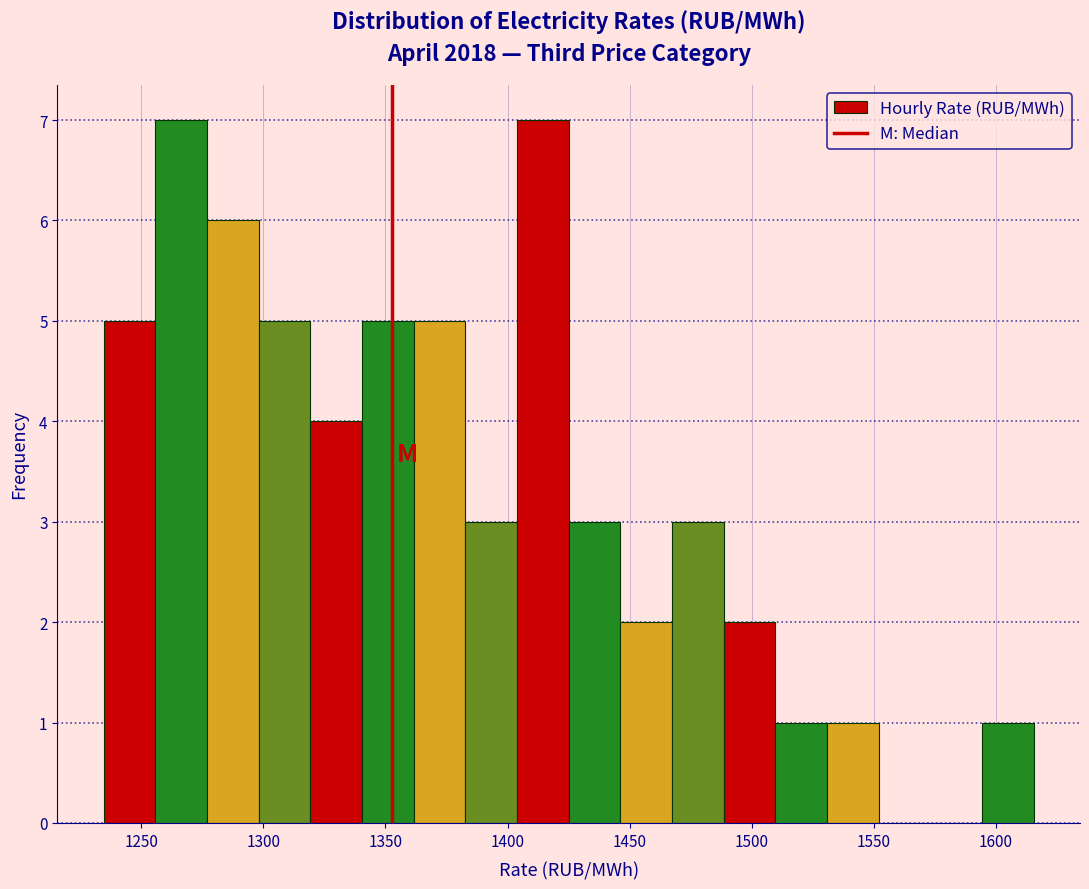

Reading left to right, list every bar in this chart as the range it spans on the x-axis followed by its height. Neither the bar edges nor the heights are printed on the chart, so give them approximately, as read against the axes.

1235 to 1255: 5
1255 to 1275: 7
1275 to 1300: 6
1300 to 1320: 5
1320 to 1340: 4
1340 to 1360: 5
1360 to 1385: 5
1385 to 1405: 3
1405 to 1425: 7
1425 to 1445: 3
1445 to 1465: 2
1465 to 1490: 3
1490 to 1510: 2
1510 to 1530: 1
1530 to 1550: 1
1550 to 1575: 0
1575 to 1595: 0
1595 to 1615: 1